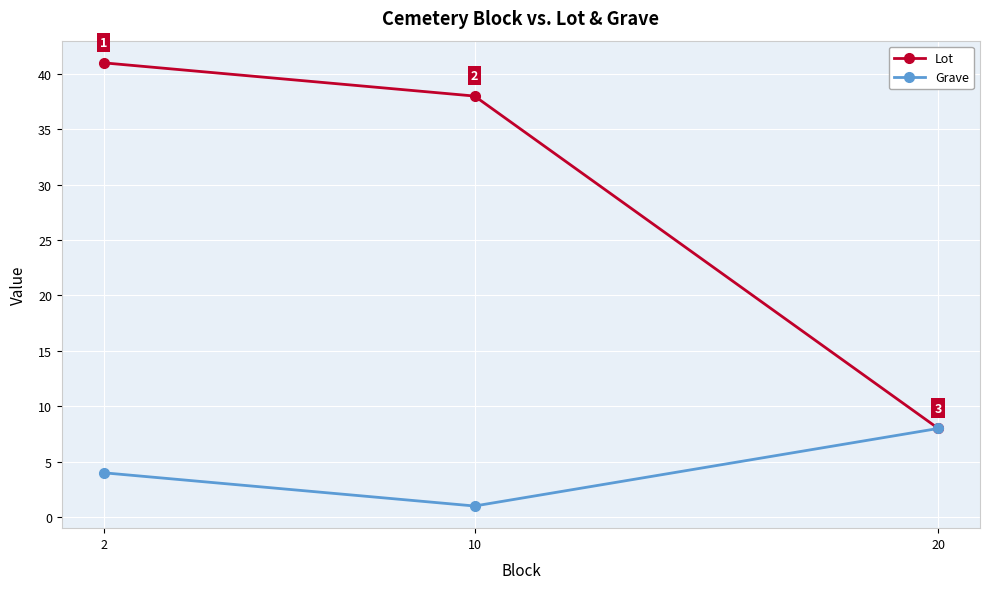

What are all the series names shown in the legend?

Lot, Grave